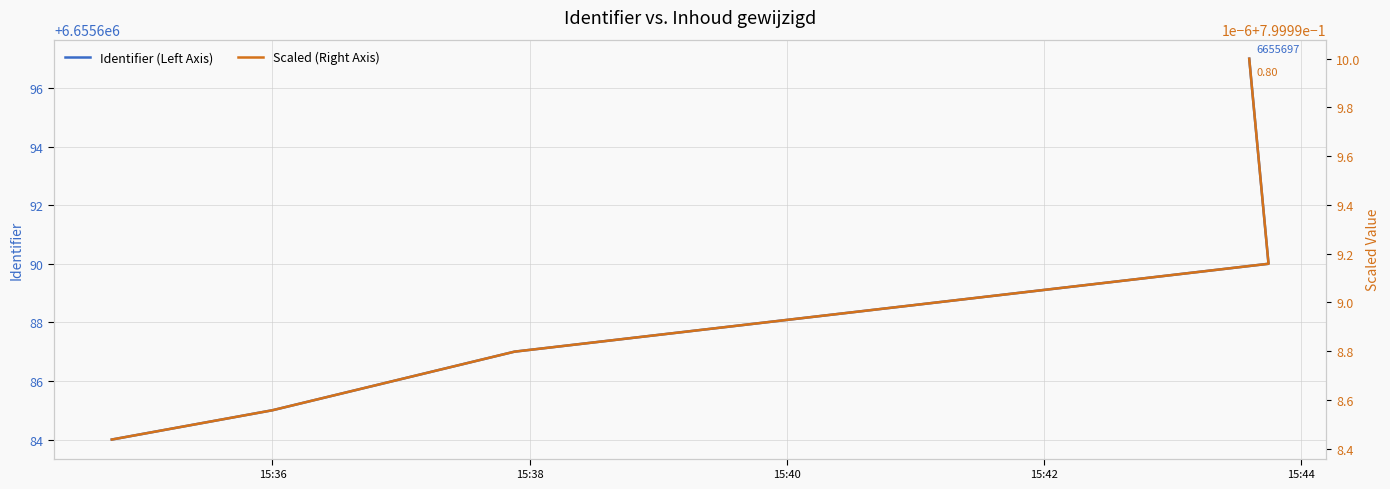

What is the minimum value shown in the chart?

0.8